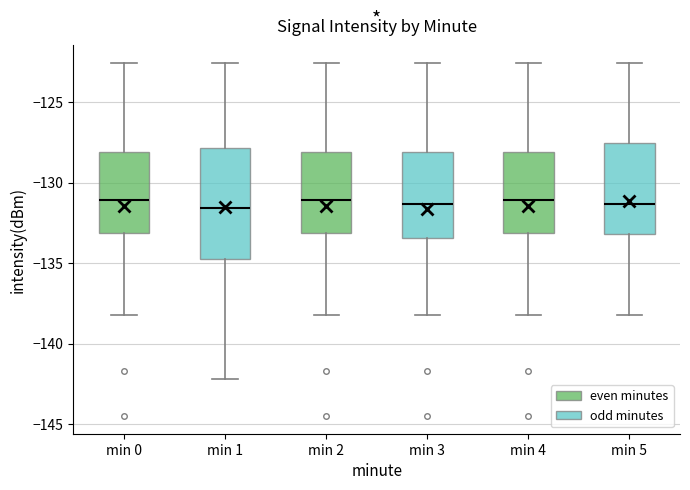

Comparing the boxes themselves (not the whiskers), which one is the tallest?

min 1